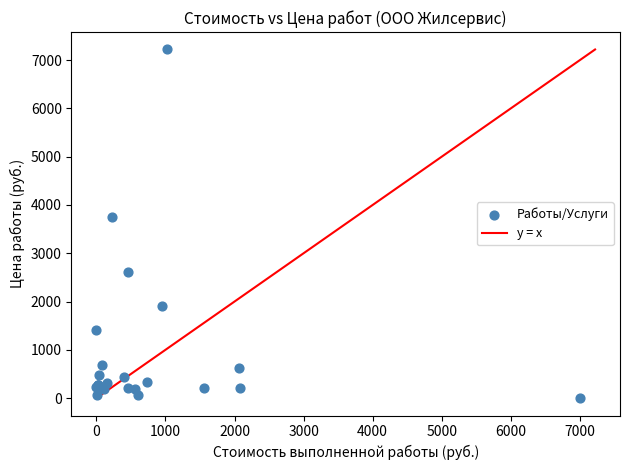

What Y value in the scatter plot is closest to 3612?

3758.3